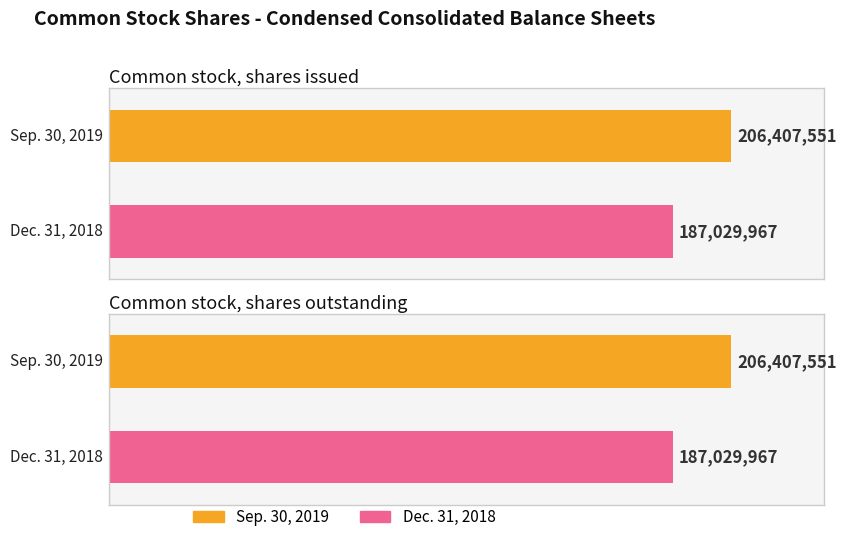

List the labels in order of Sep. 30, 2019 value, largest first.

Common stock, shares issued, Common stock, shares outstanding